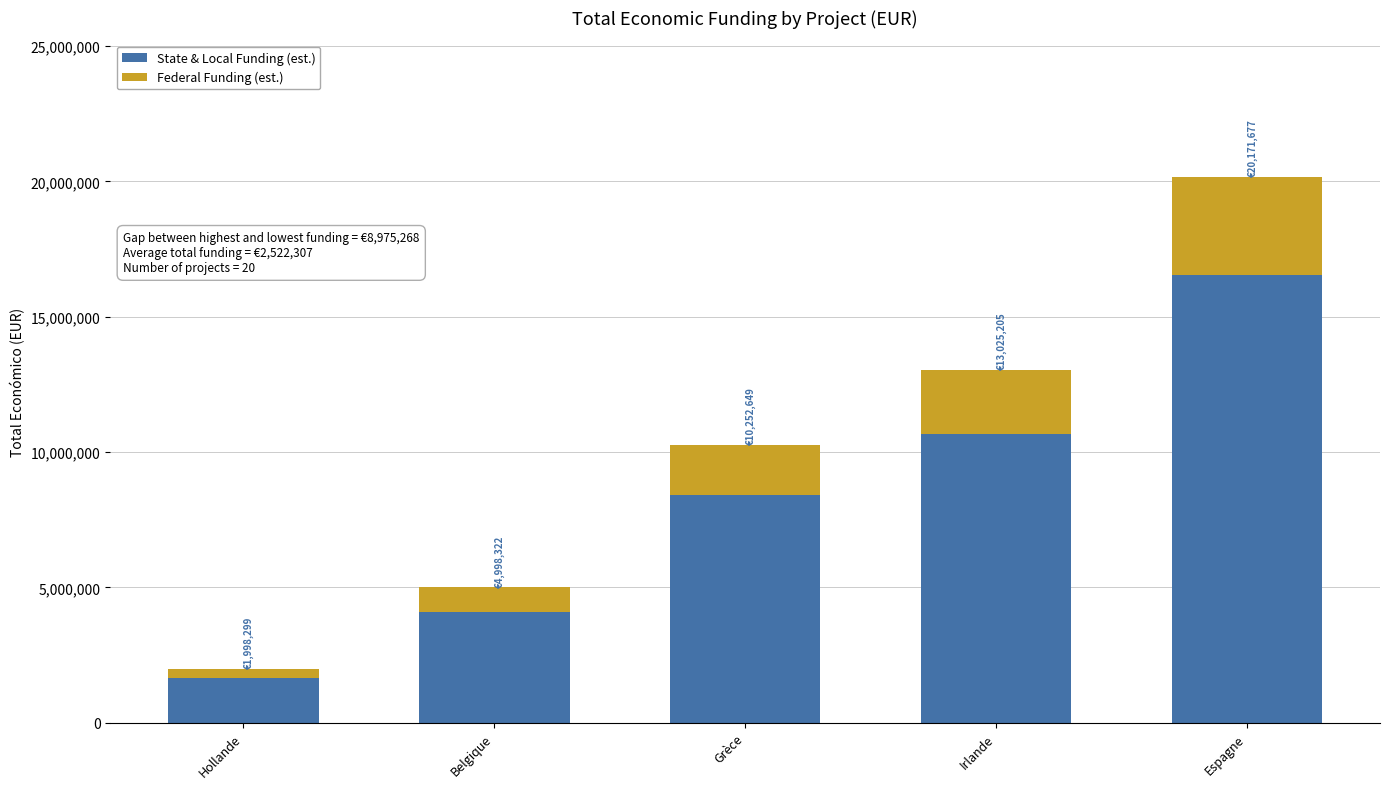

What is the value of the State & Local Funding (est.) bar at the 2nd from the left?

4098624.0